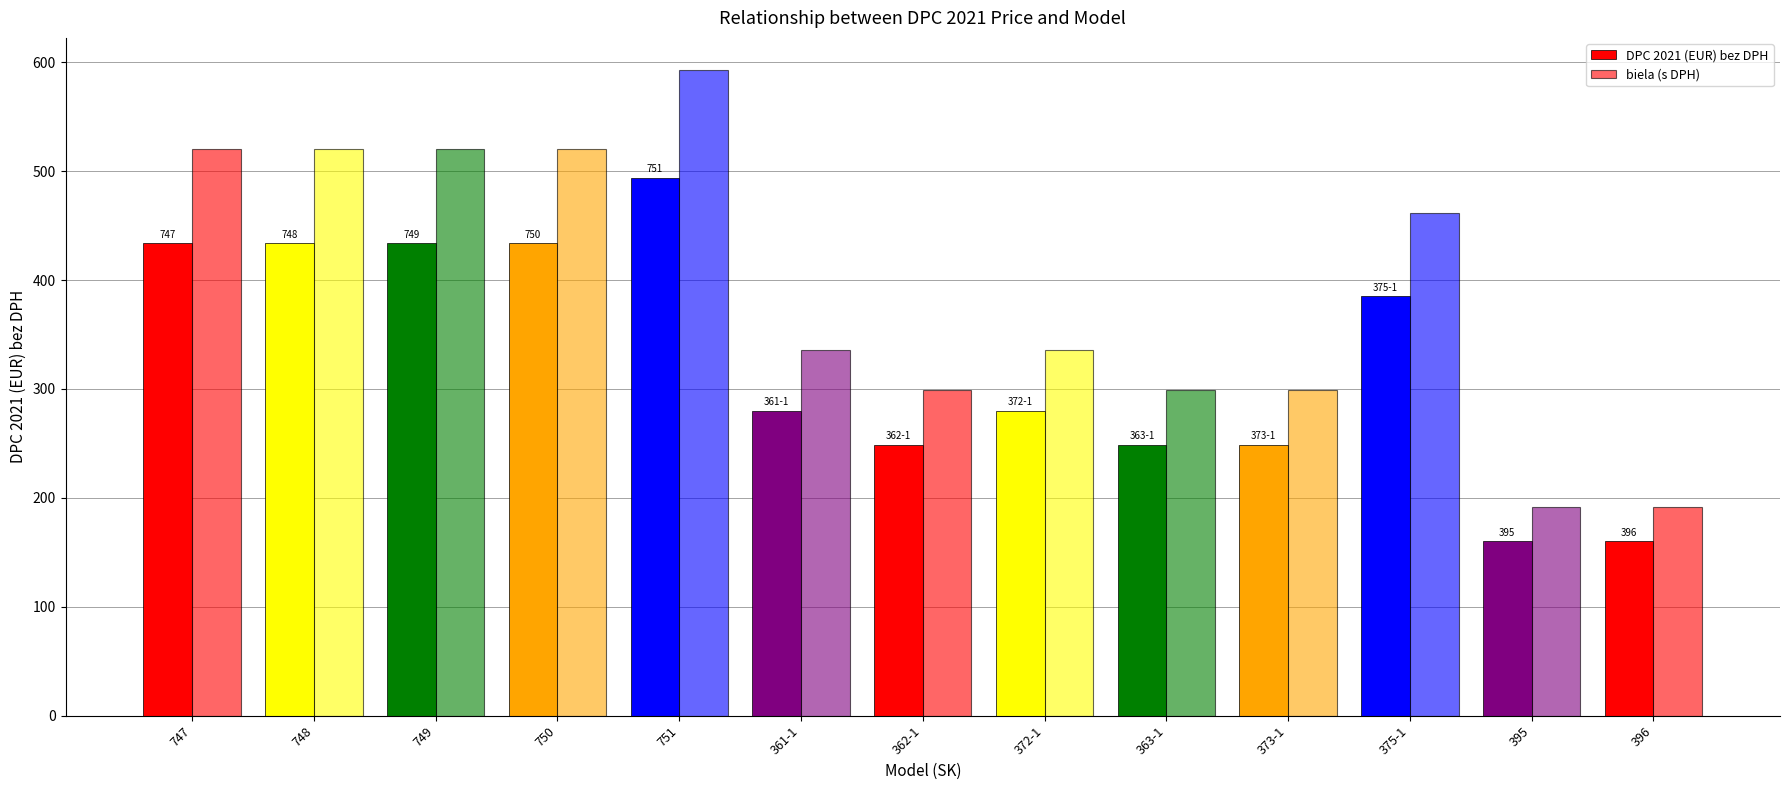

At which category is the sum across all series the highest?

751